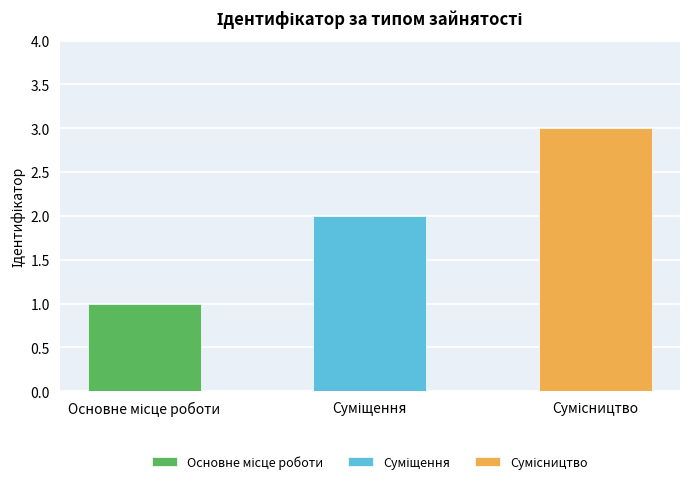

Reading left to right, what are all the values shown in this chart?

1	2	3